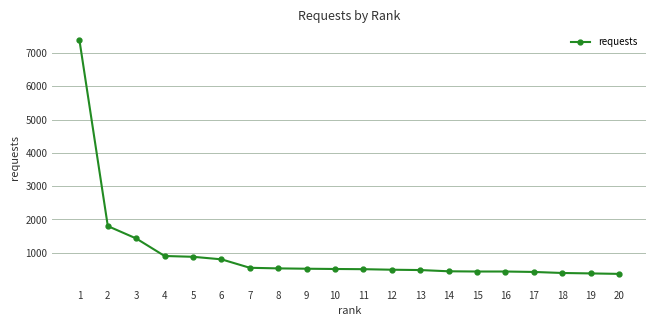

What is the change in value from 11 to 15?

-70